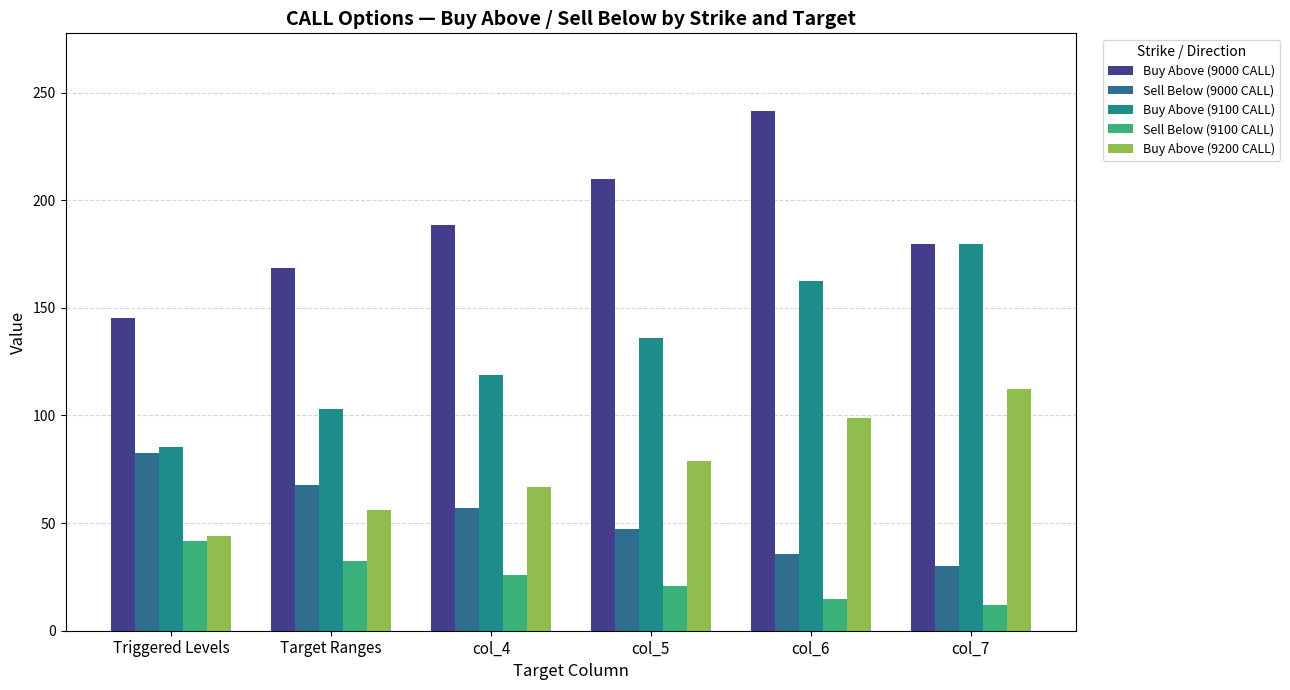

Reading left to right, what are all the values shown in this chart?

Buy Above (9000 CALL): 145.1	168.4	188.5	209.7	241.4	179.6
Sell Below (9000 CALL): 82.7	67.6	56.8	47.3	35.8	30.0
Buy Above (9100 CALL): 85.2	102.9	118.7	135.8	162.3	179.6
Sell Below (9100 CALL): 41.8	32.5	26.1	20.8	14.7	11.7
Buy Above (9200 CALL): 44.1	55.9	66.8	79.1	98.9	112.2